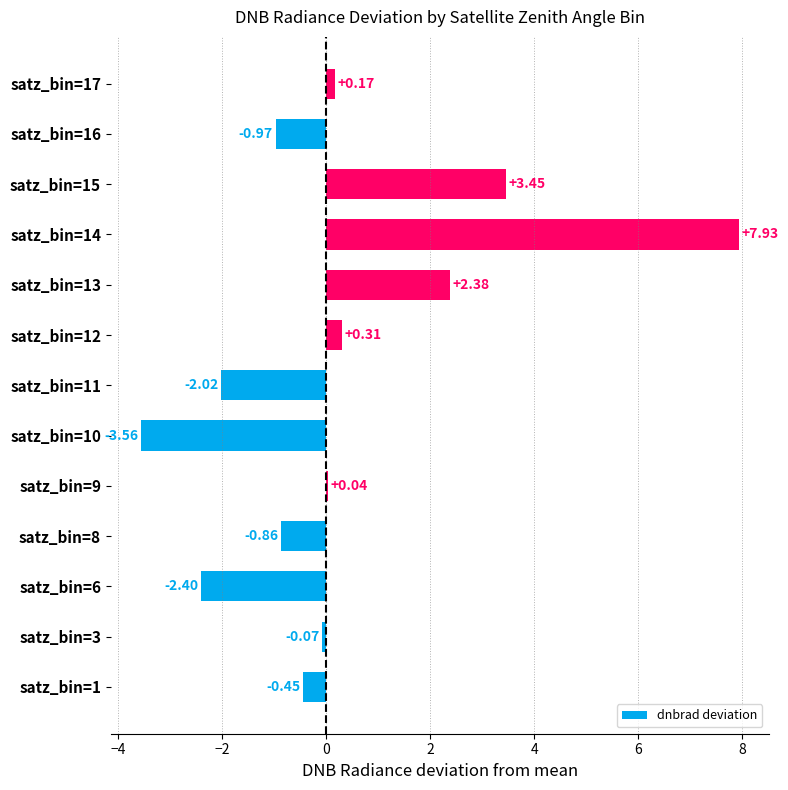

List the labels in order of value, smallest first.

satz_bin=10, satz_bin=6, satz_bin=11, satz_bin=16, satz_bin=8, satz_bin=1, satz_bin=3, satz_bin=9, satz_bin=17, satz_bin=12, satz_bin=13, satz_bin=15, satz_bin=14